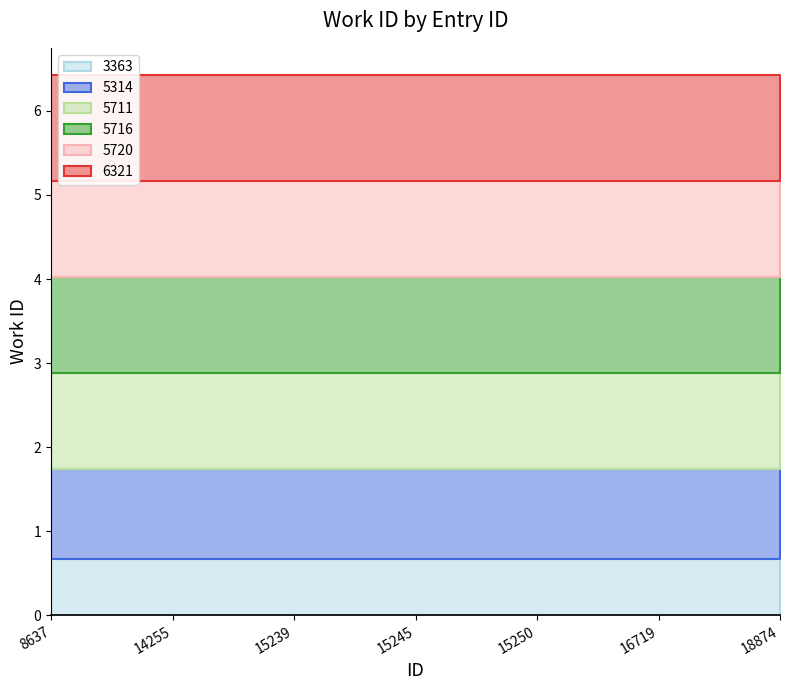

True or false: 6321 and 5716 cross at least once.

False